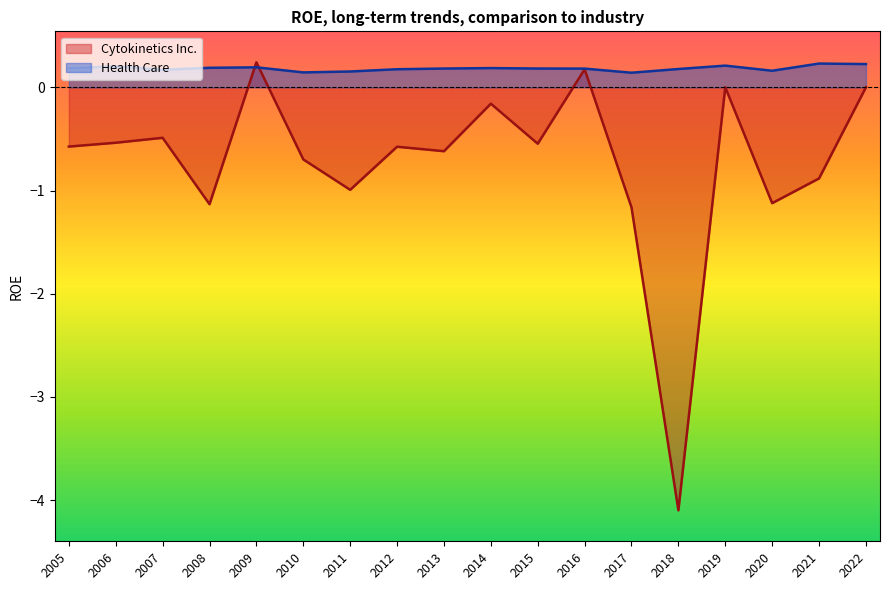

The Health Care series shows 0.1 at 2016. True or false?

False